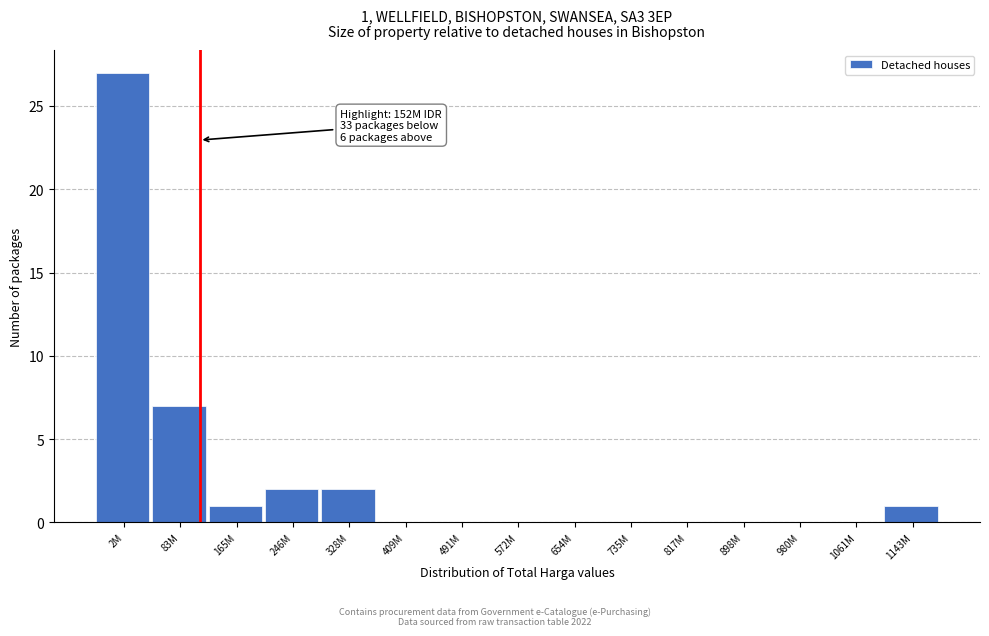

Reading left to right, transcribe all the data shown in this chart.

2M=27	83M=7	165M=1	246M=2	328M=2	409M=0	491M=0	572M=0	654M=0	735M=0	817M=0	898M=0	980M=0	1061M=0	1143M=1